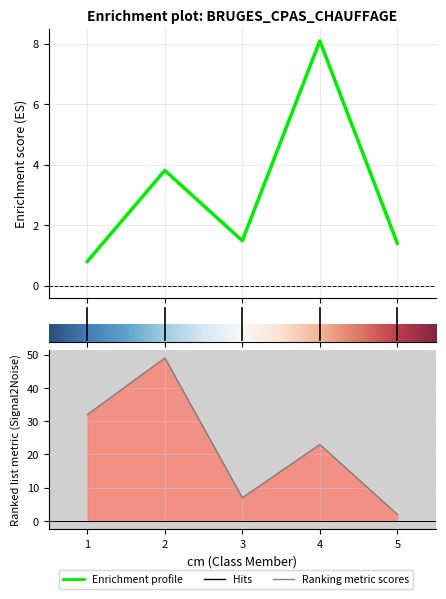

Where is the first local minimum for produit_vtgr?

3